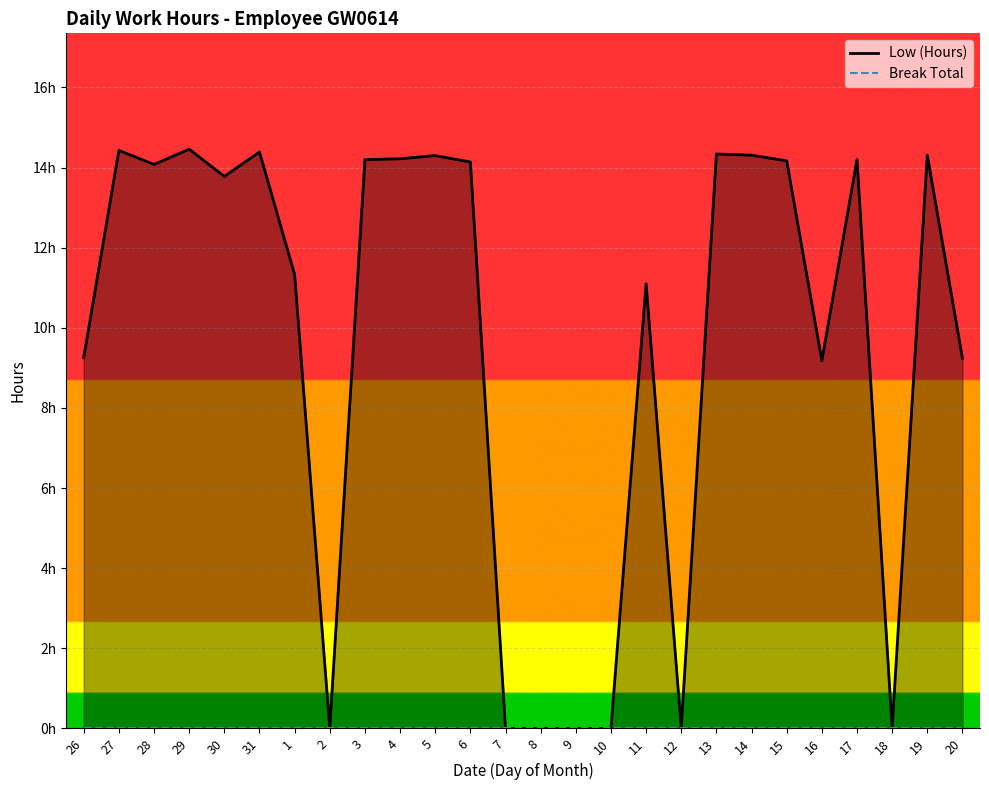

What is the spread (max minus min) of values at 6?

14.1